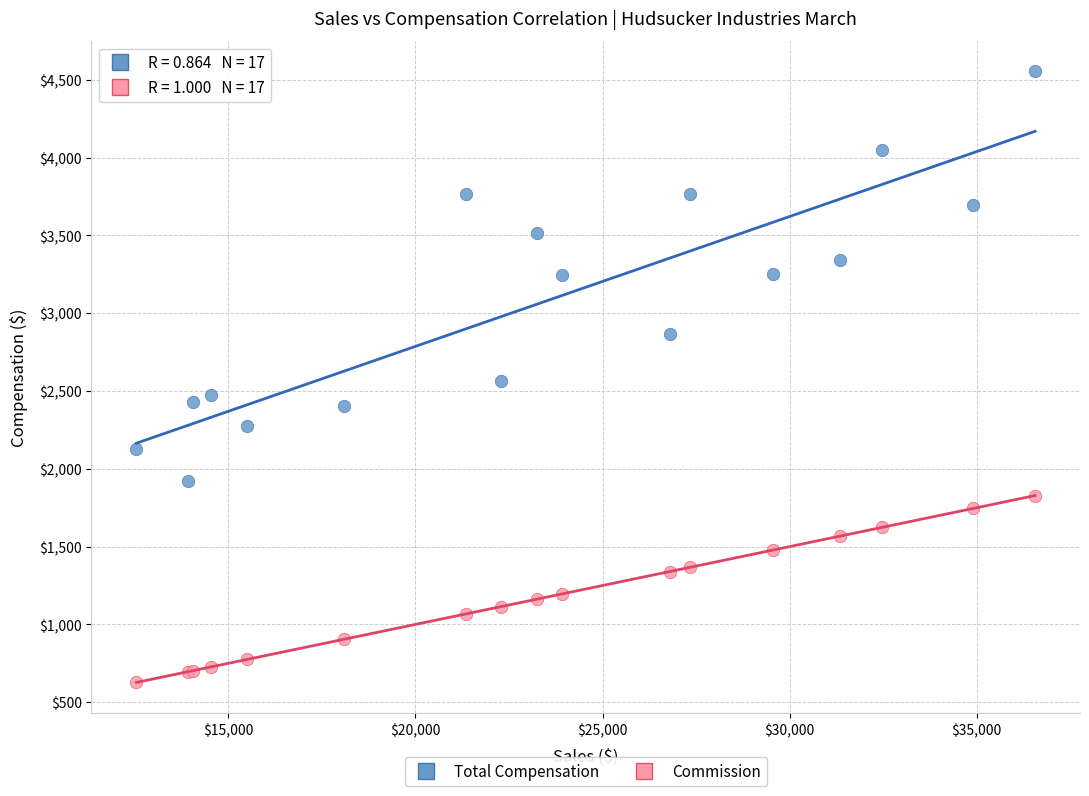

Which series reaches the minimum Y coordinate?

Commission